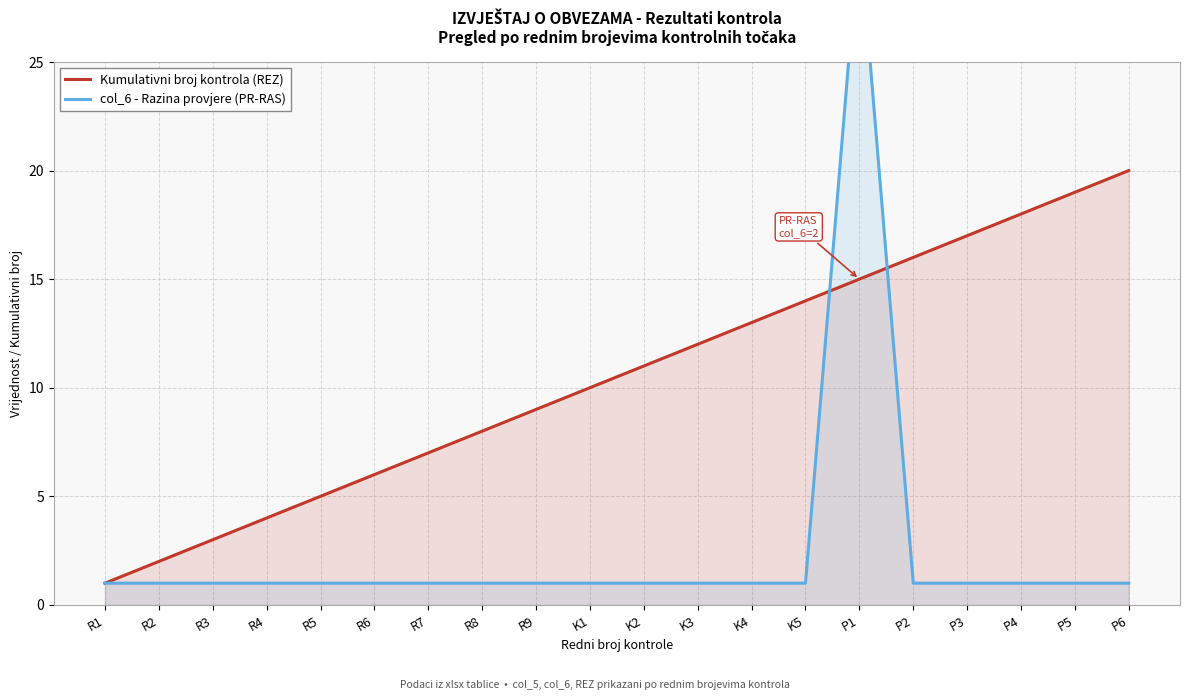

How many series are shown in this chart?

2